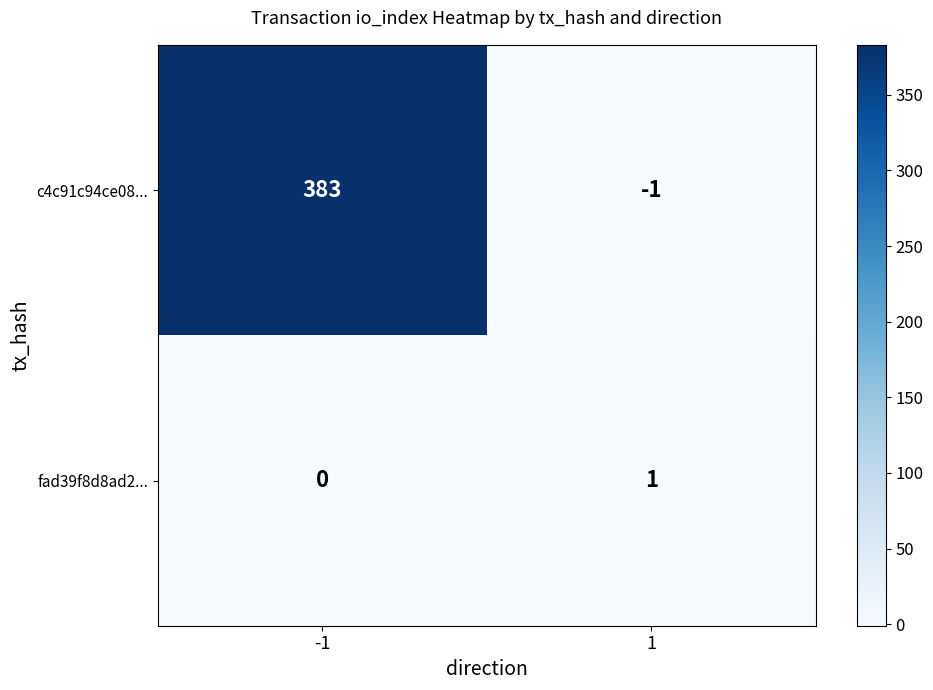

Reading left to right, transcribe all the data shown in this chart.

c4c91c94ce08...: 383	-1
fad39f8d8ad2...: 0	1